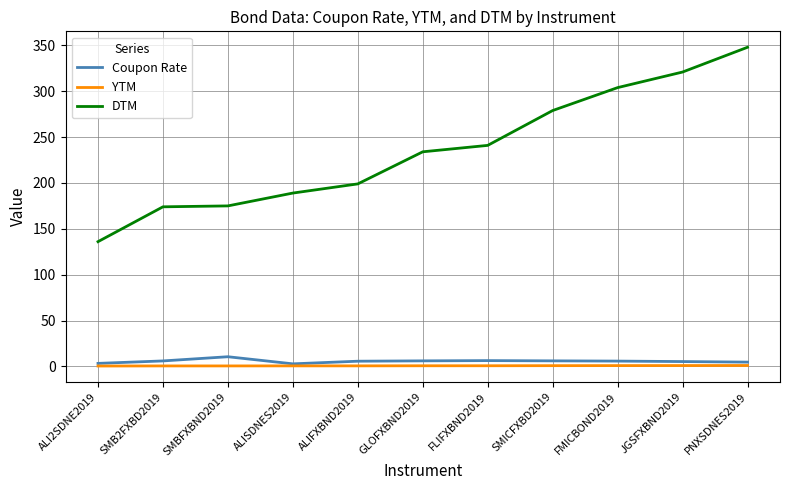

The Coupon Rate series shows 10.5 at SMBFXBND2019. True or false?

True